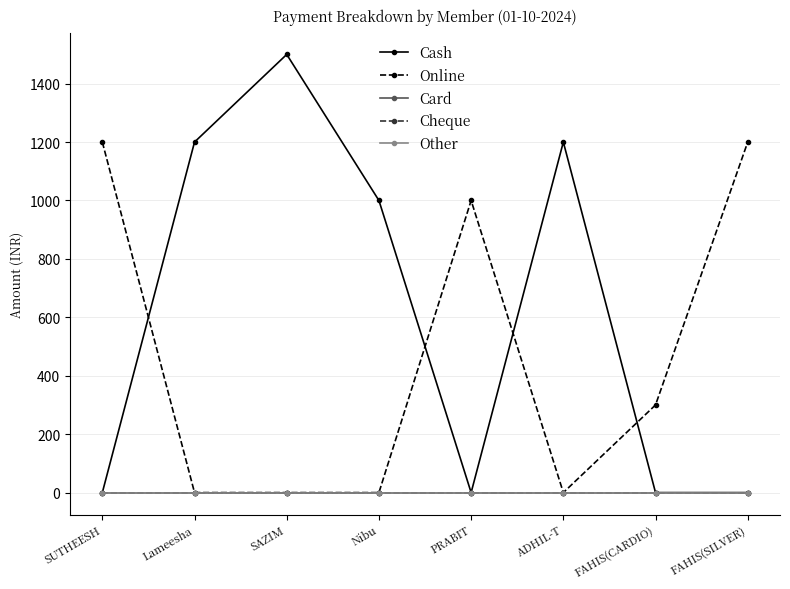

What is the average value of the Cash series?

612